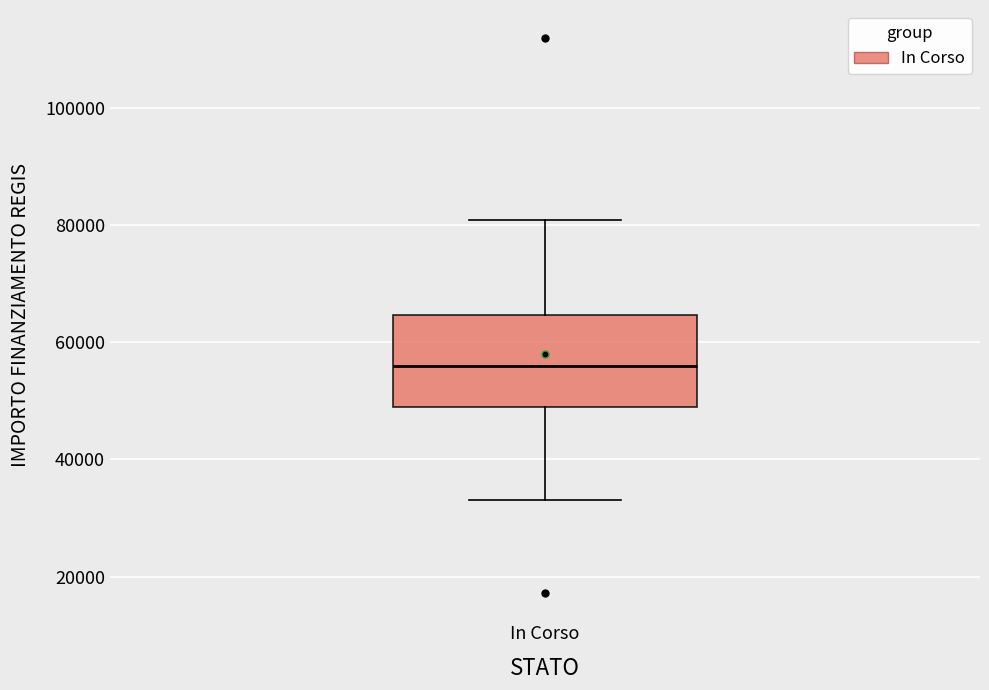

Where is the upper edge of the box for In Corso on the y-axis? The values are not printed on the chart, so give them approximately, as read against the axis.

64000